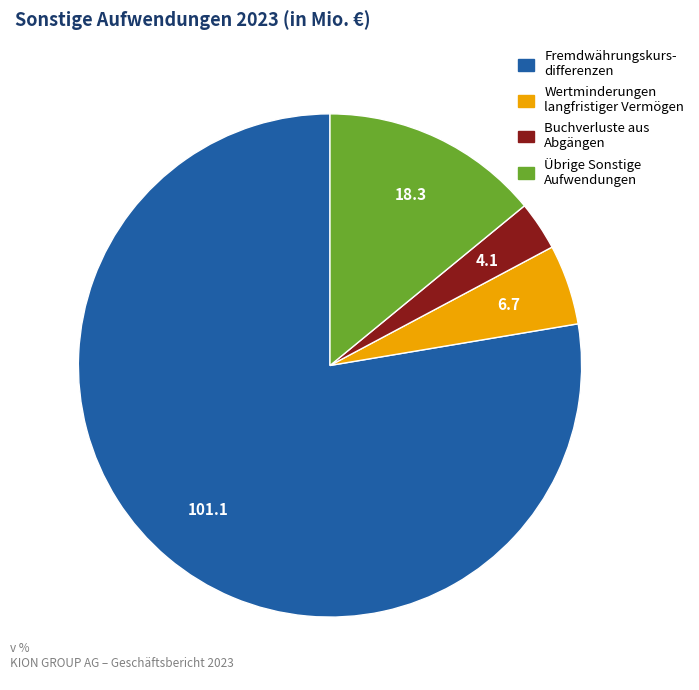

Is there a majority slice in this chart?

Yes